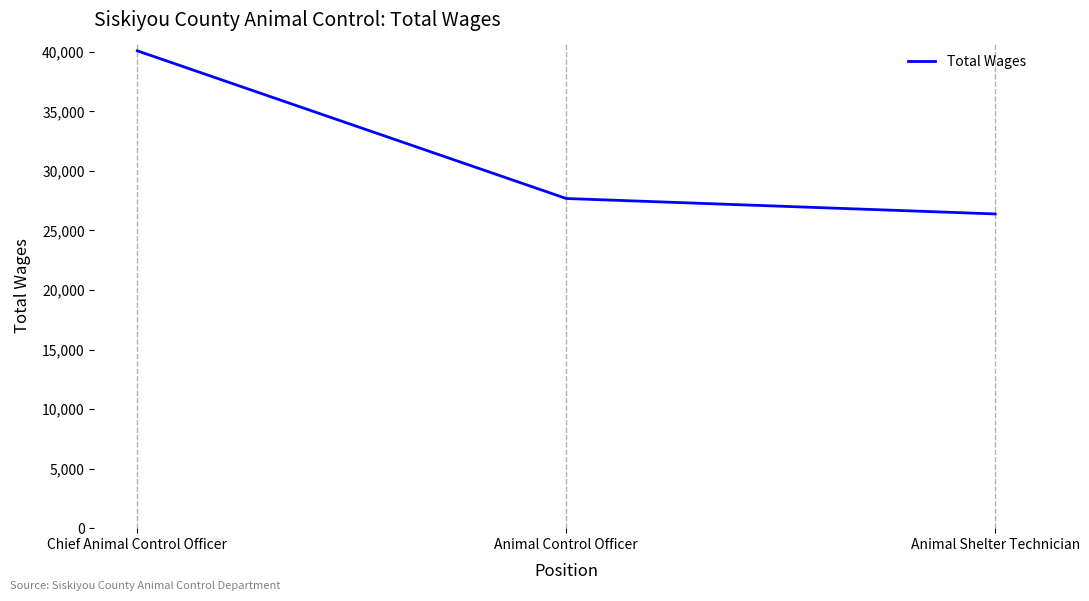

Between Animal Control Officer and Chief Animal Control Officer, which is larger?

Chief Animal Control Officer